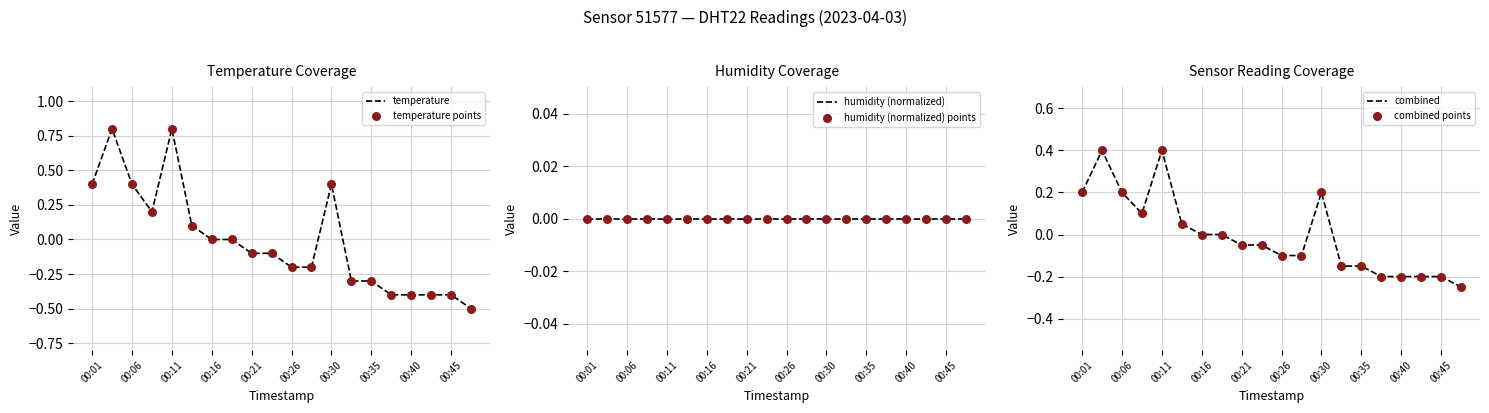

Which series has the widest spread of Y values?

temperature